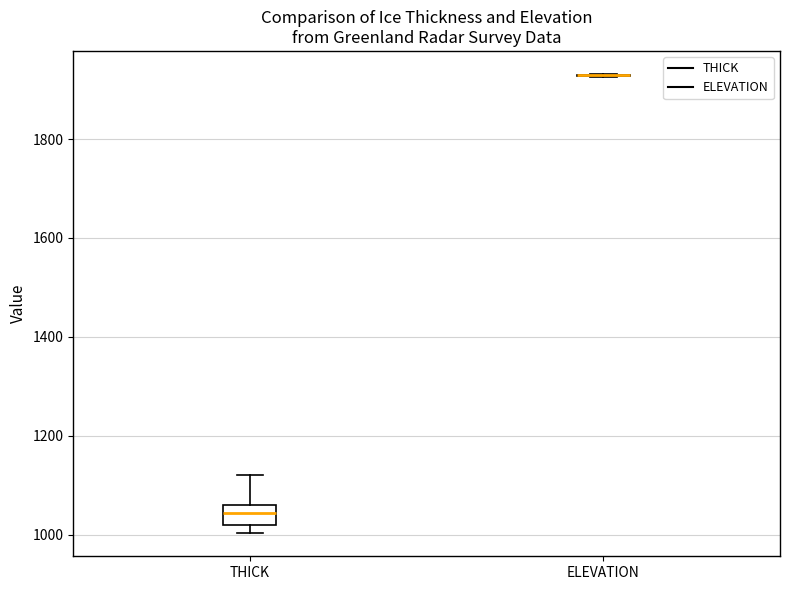

Reading left to right, transcribe this box plot: for each box, give where its median line is, the range the box spans, and where its two whiskers end, as read against the y-axis. The values are not printed on the chart, so give them approximately, as read against the axis.

THICK: median 1040, box 1020 to 1060, whiskers 1000 to 1120
ELEVATION: box collapsed to a line at 1920, whiskers 1920 to 1940